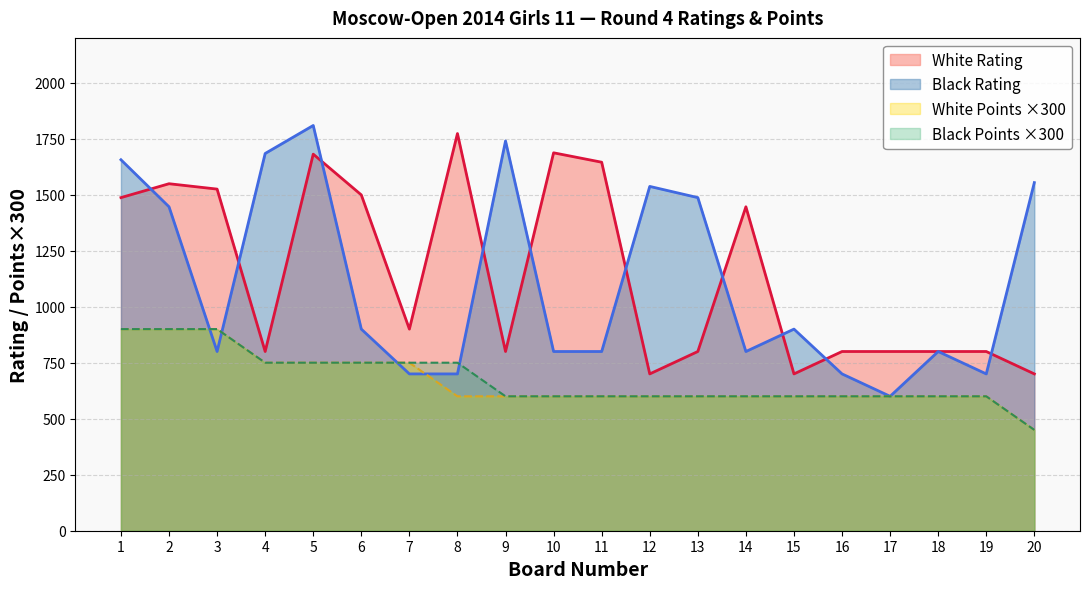

True or false: White Points has more than 1 points higher than both neighbors.

False